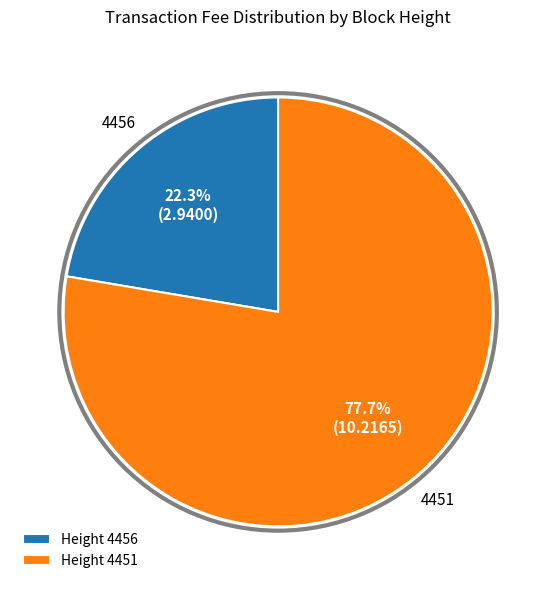

Count the number of slices in the pie.

2